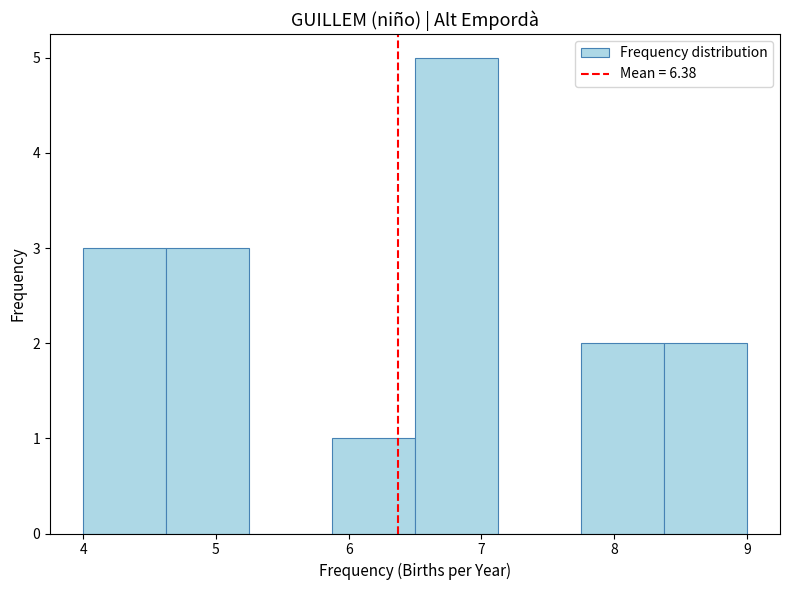

How tall is the bar that spans 7.8 to 8.4 on the x-axis? Neither the bar edges nor the heights are printed on the chart, so give them approximately, as read against the axes.

2